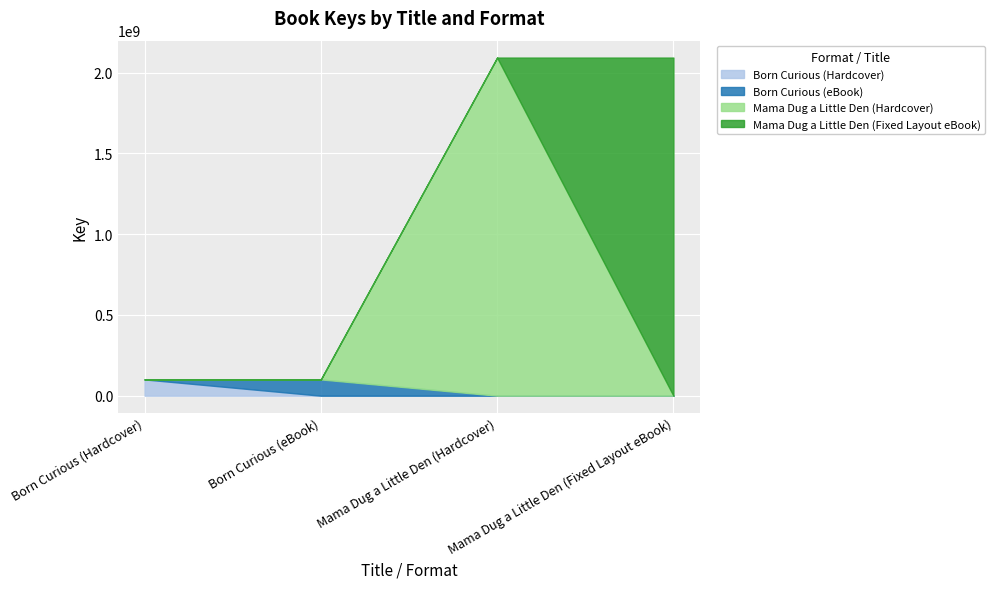

At which category does the chart reach its peak across all series?

Mama Dug a Little Den (Hardcover)